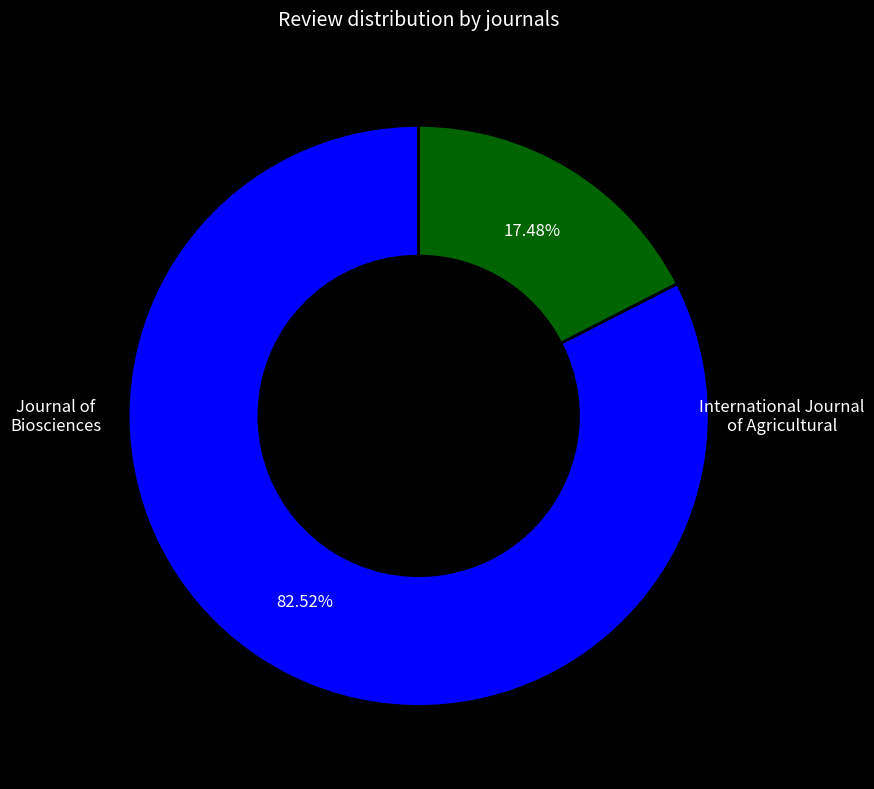

Is there a majority slice in this chart?

Yes